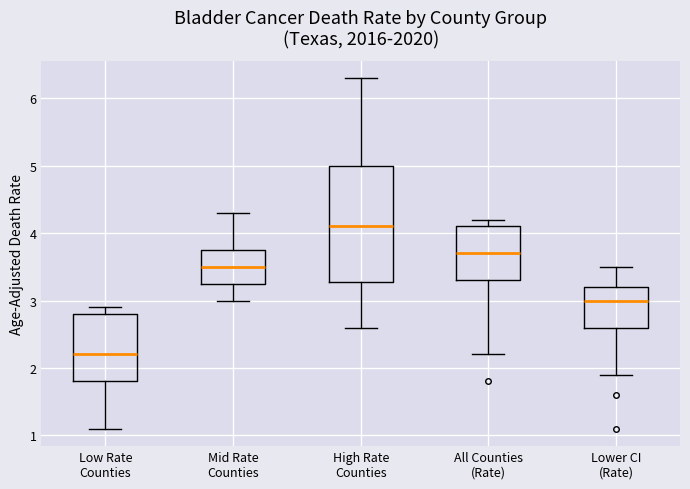

Where does the upper whisker of the box for High Rate Counties end on the y-axis? The values are not printed on the chart, so give them approximately, as read against the axis.

6.3